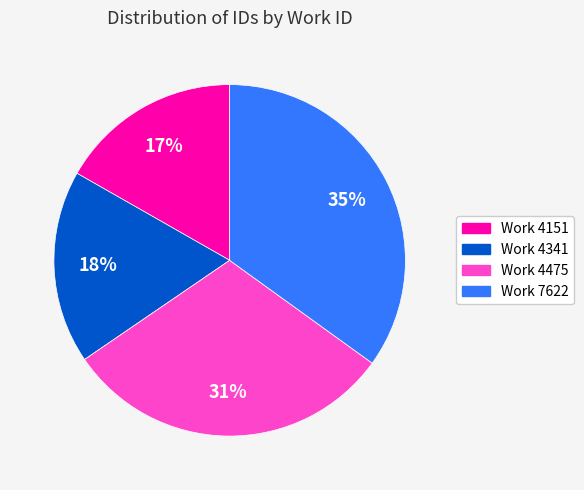

To the nearest percent, what is the difference between the largest and smallest slice percentages?

18%